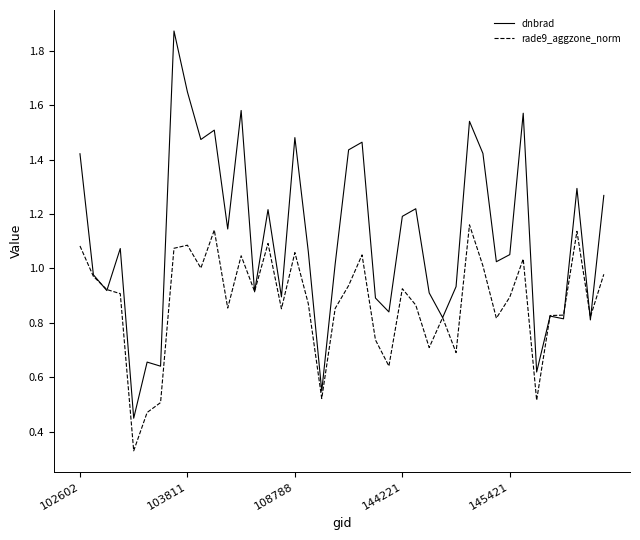

Which series has the largest total across all categories?

dnbrad